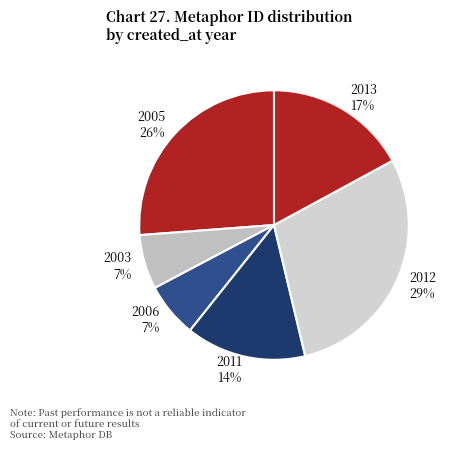

What is the ratio of the value at 2011 to the value at 2012?

0.5